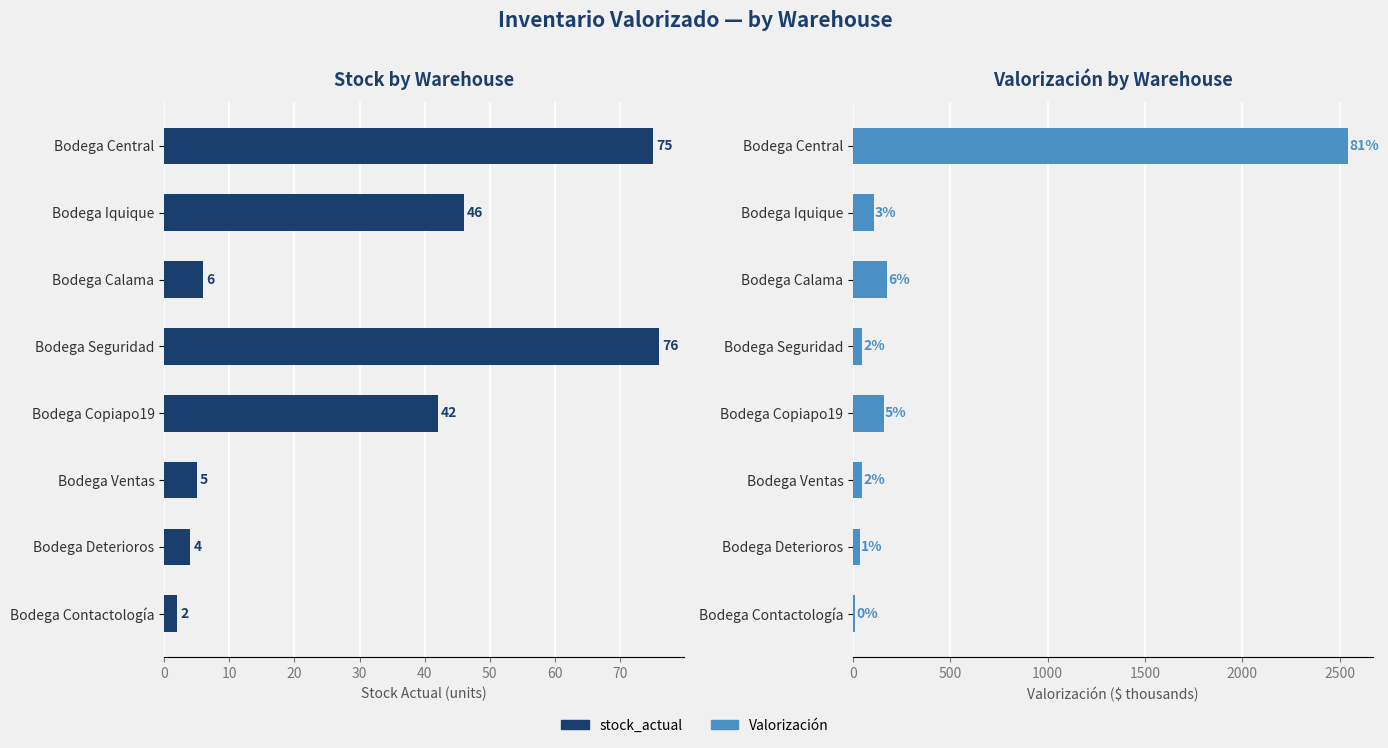

What is the difference between the maximum and second lowest values in the stock_actual series?

72.0